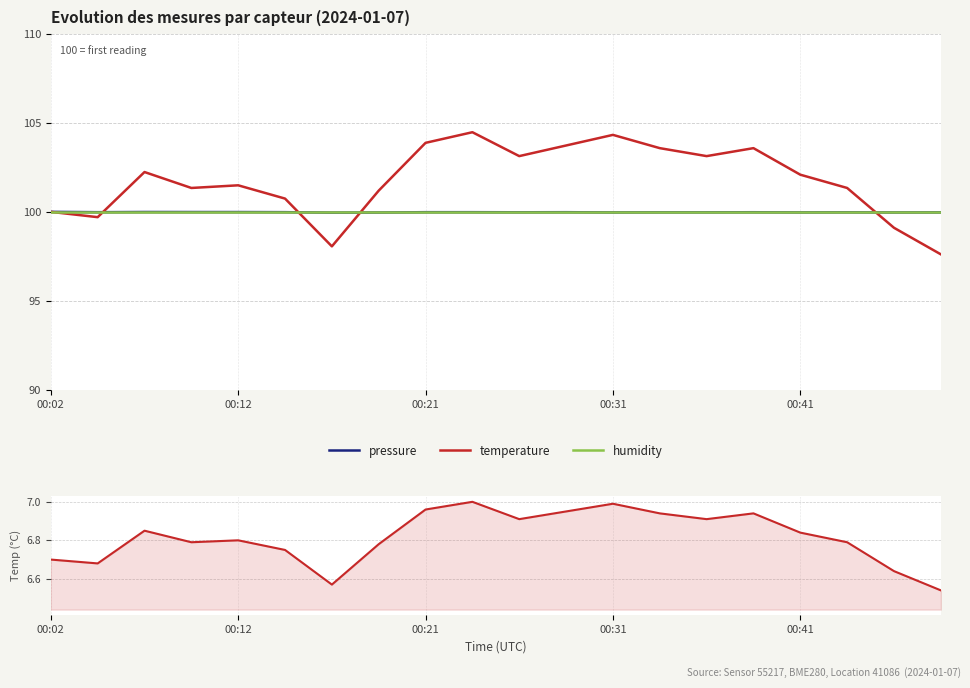

Is it true that humidity equals 162.4 at 15?

False